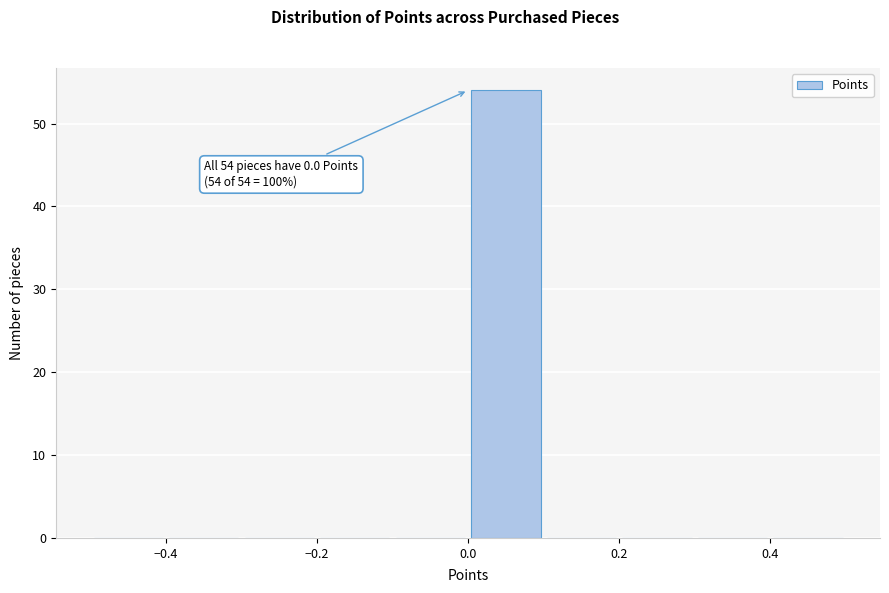

Over which range of the x-axis is the bar tallest?

0.0 to 0.1